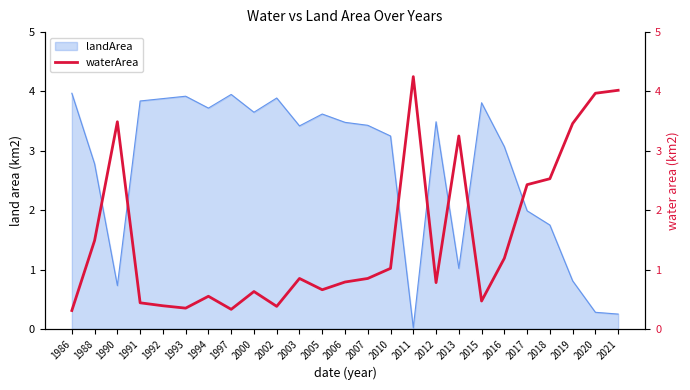

The value of landArea at 2003 is 1.7. True or false?

False